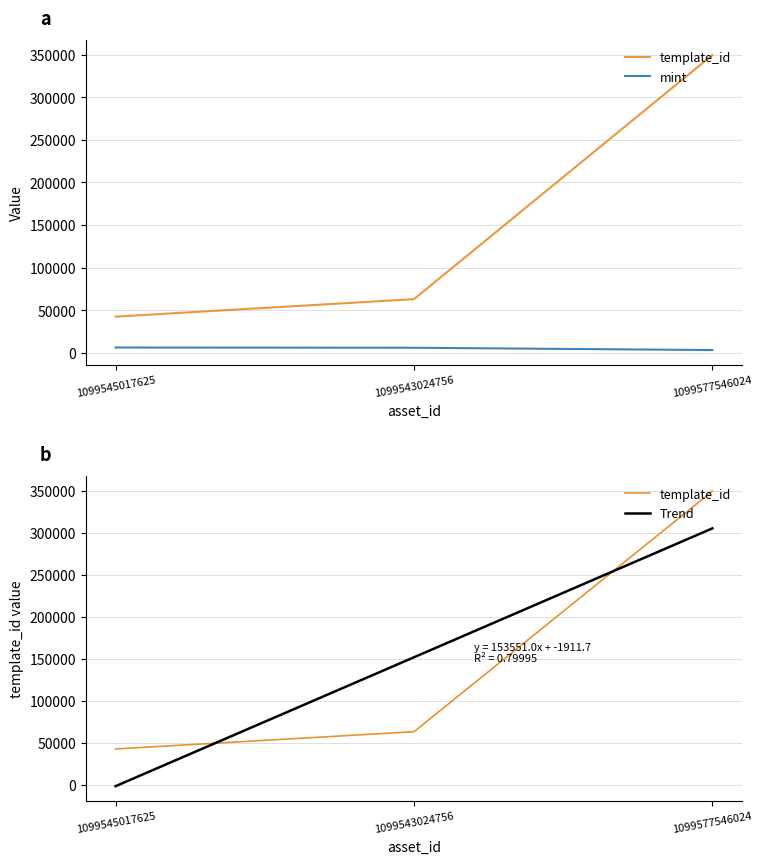

Does the chart display data point markers on the line(s)?

No